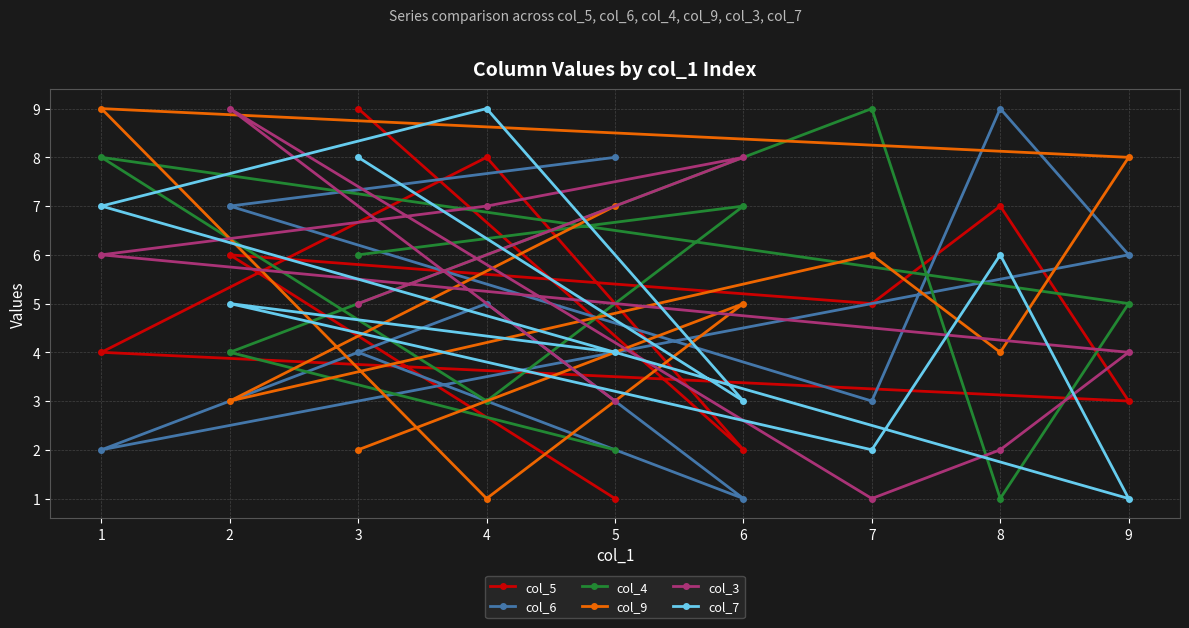

Is the value of col_6 at 8 greater than the value of col_9 at 7?

Yes